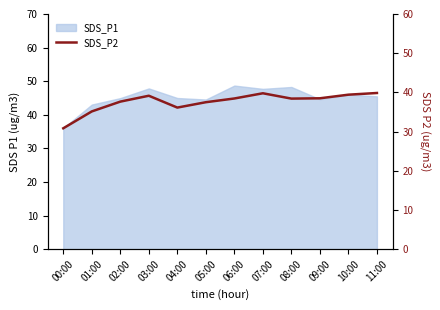

At which category does the chart reach its minimum across all series?

00:00